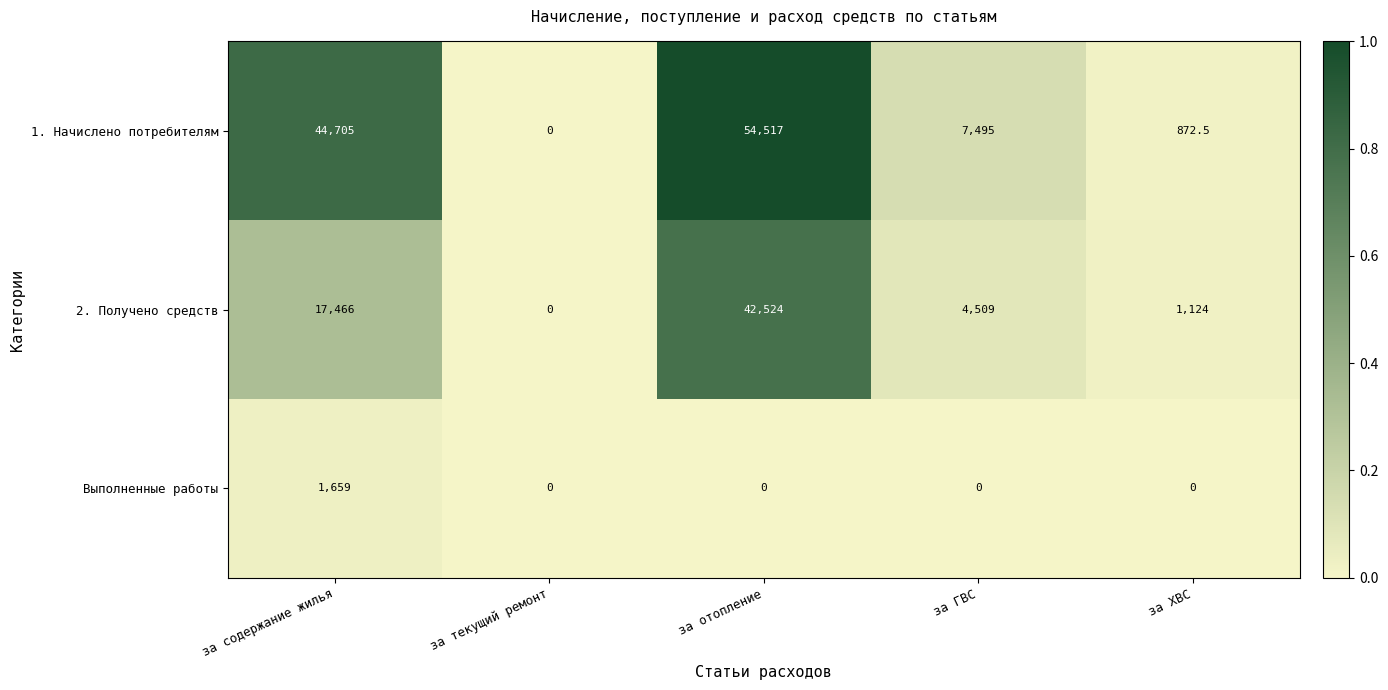

Which series has the largest total across all categories?

1. Начислено потребителям